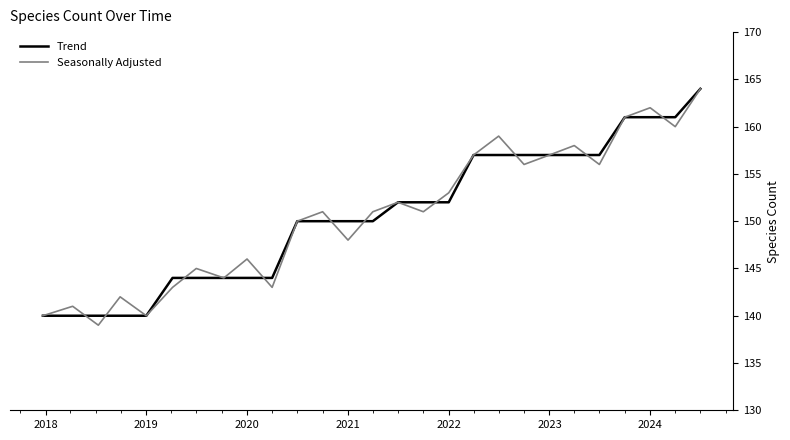

What is the difference between the maximum and minimum values in the Trend series?

24